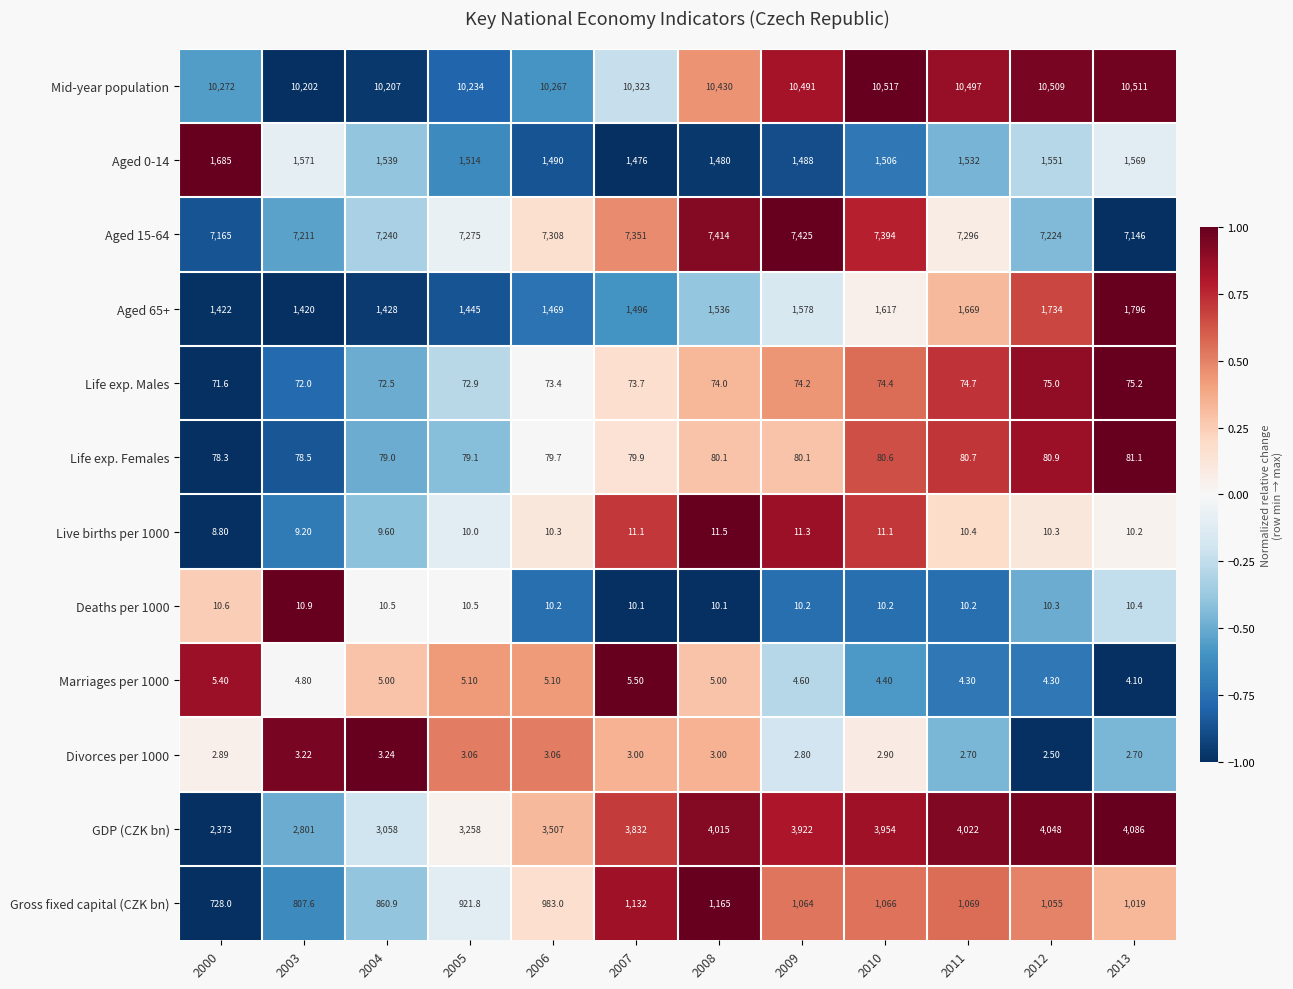

At 2011, list the series in order from smallest to largest.

Divorces per 1000, Marriages per 1000, Deaths per 1000, Live births per 1000, Life exp. Males, Life exp. Females, Gross fixed capital (CZK bn), Aged 0-14, Aged 65+, GDP (CZK bn), Aged 15-64, Mid-year population